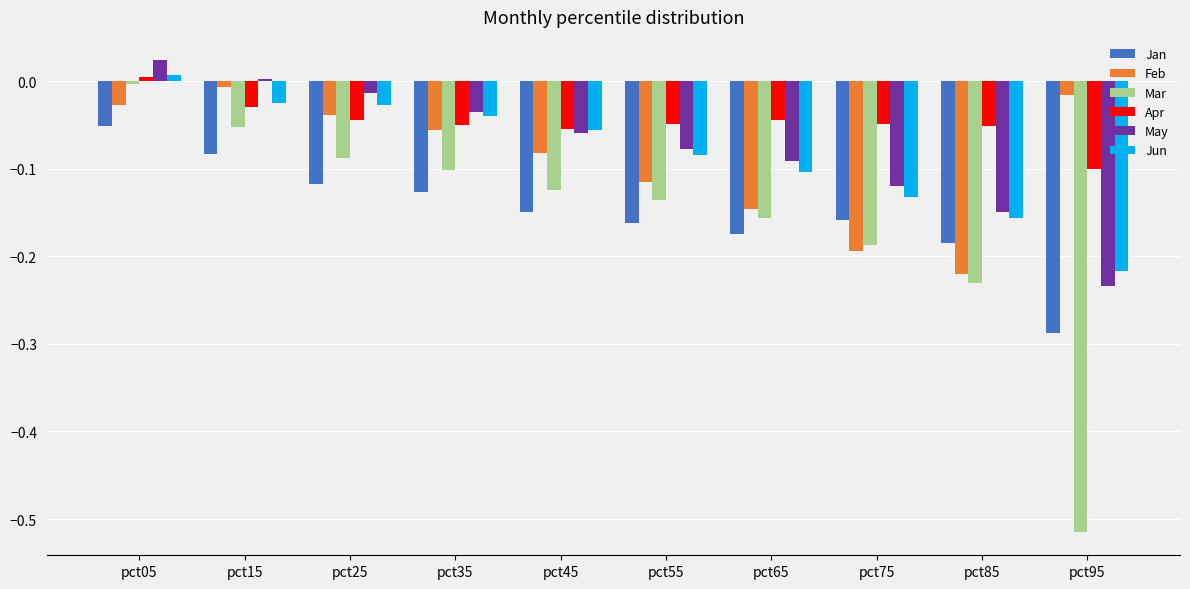

Which category has the lowest value in the Jan series?

pct95